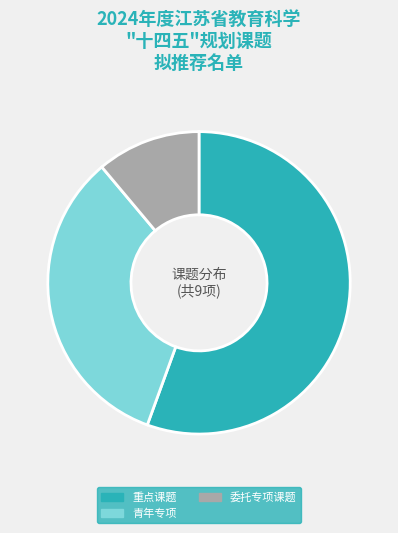

What is the ratio of the value at 委托专项课题 to the value at 青年专项?

0.3